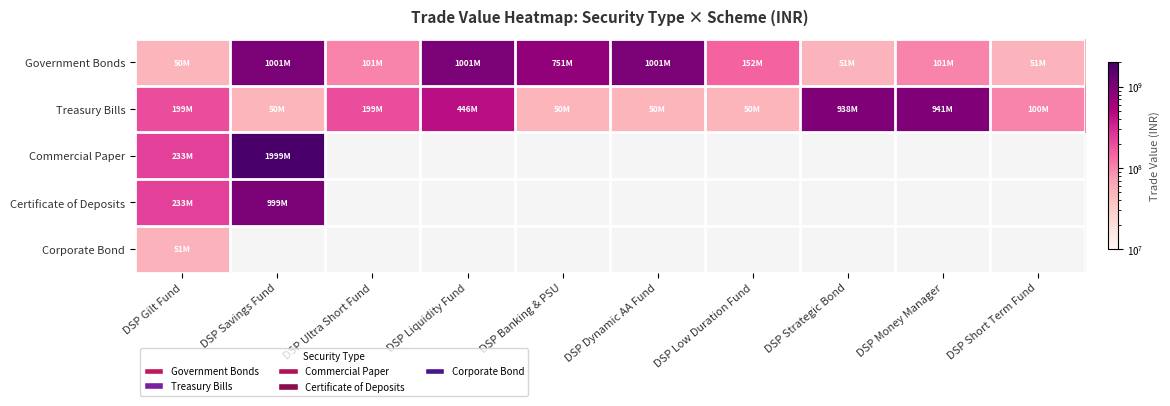

Rank the series at DSP Savings Fund from highest to lowest value.

Commercial Paper, Government Bonds, Certificate of Deposits, Corporate Bond, Treasury Bills